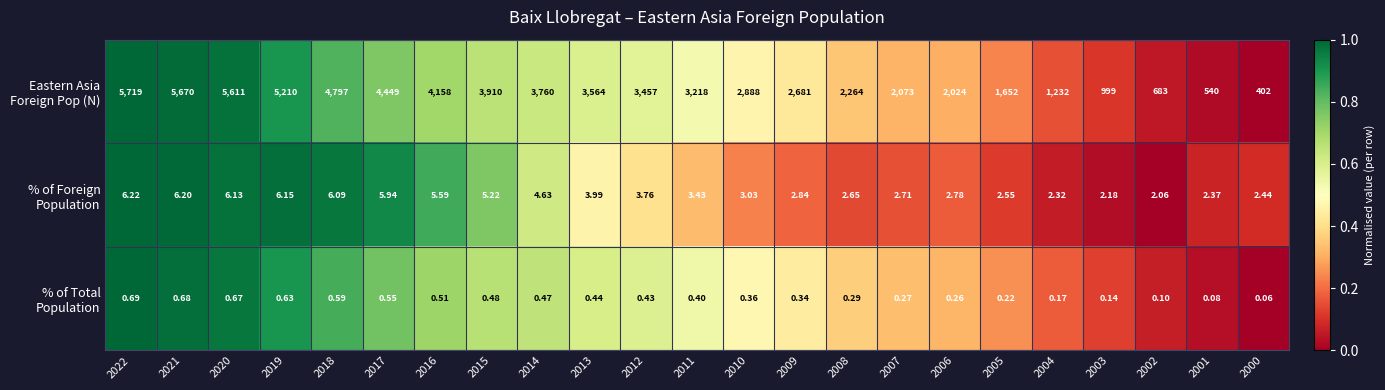

List the series in order of their peak value, highest first.

Eastern Asia Foreign Pop (N), % of Foreign Population, % of Total Population